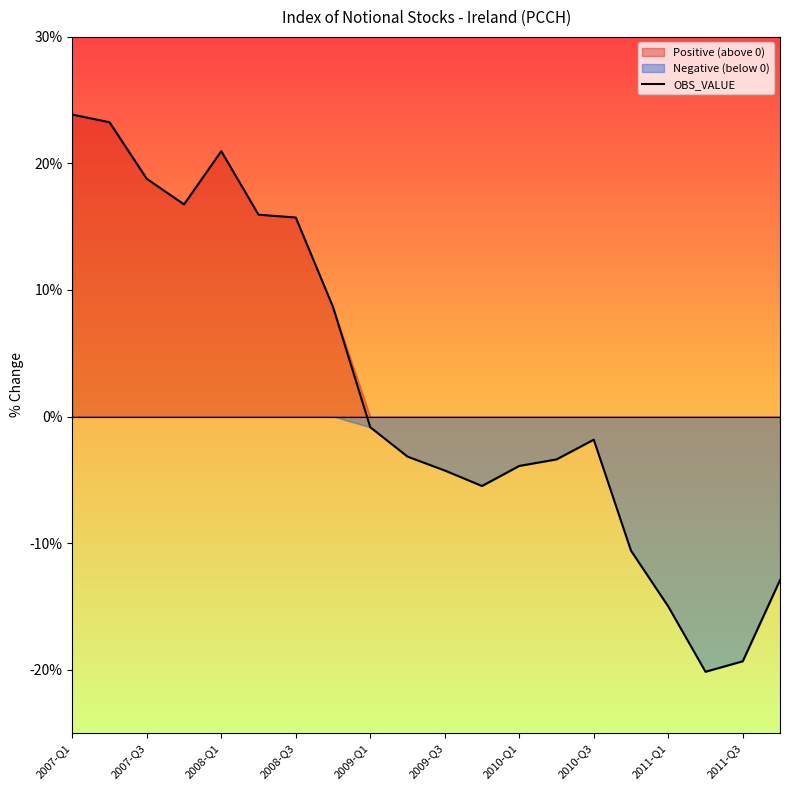

What is the greatest value displayed?

23.9